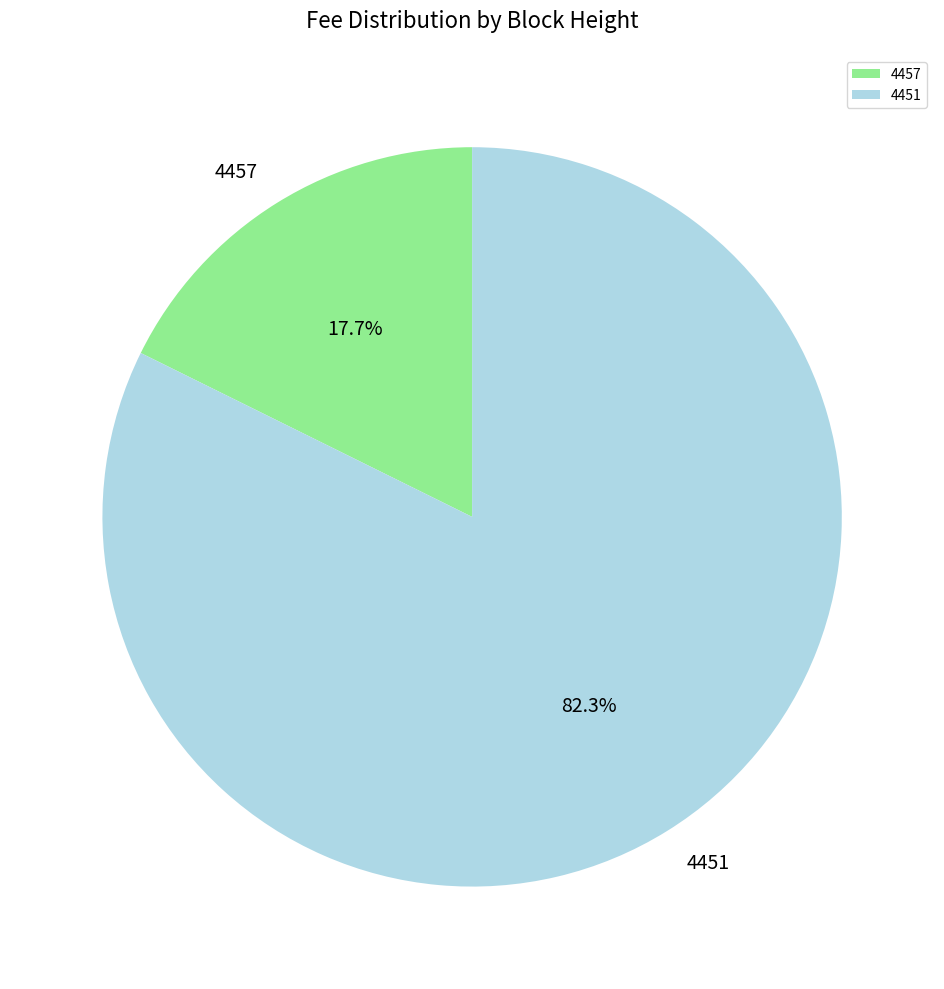

Approximately how many times larger is the value at 4457 compared to 4451?

0.2